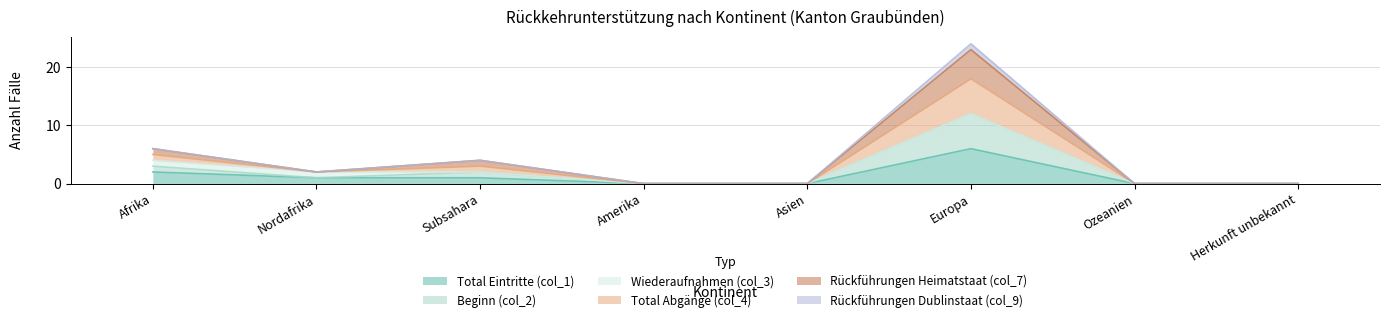

What is the label of the 3rd point from the left?

Subsahara